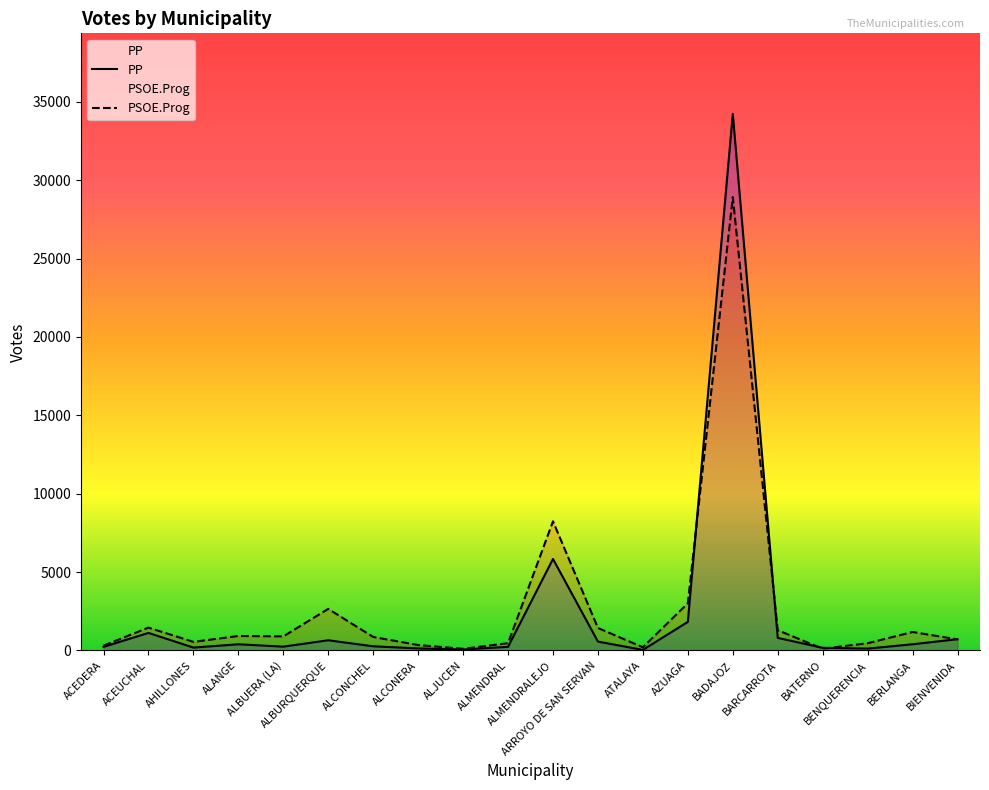

Does the chart display data point markers on the line(s)?

No